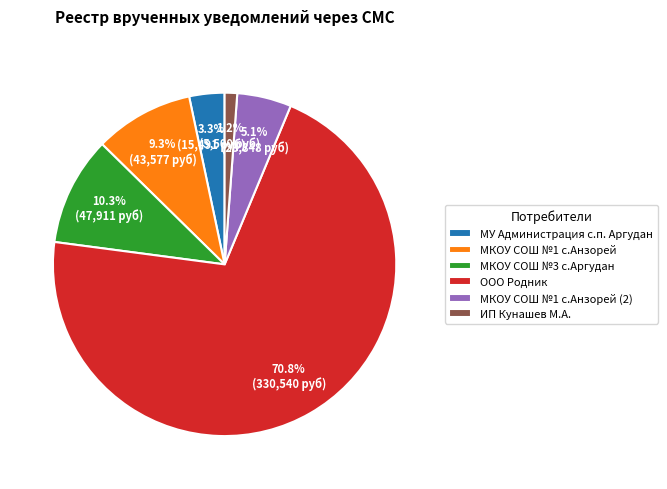

Combined, do МКОУ СОШ №3 с.Аргудан and МУ Администрация с.п. Аргудан account for over 50%?

No